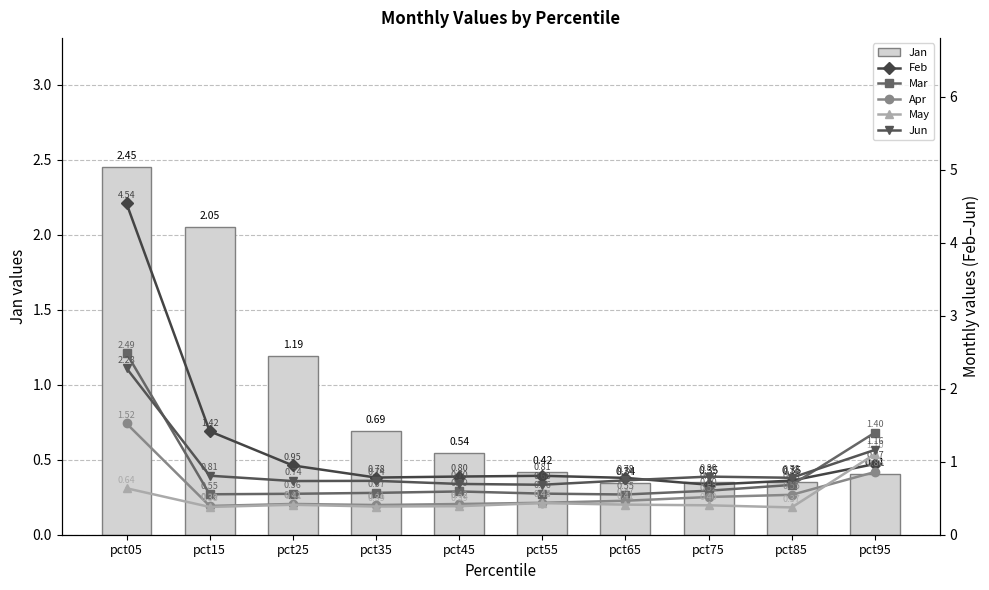

Count the number of data series in this chart.

6